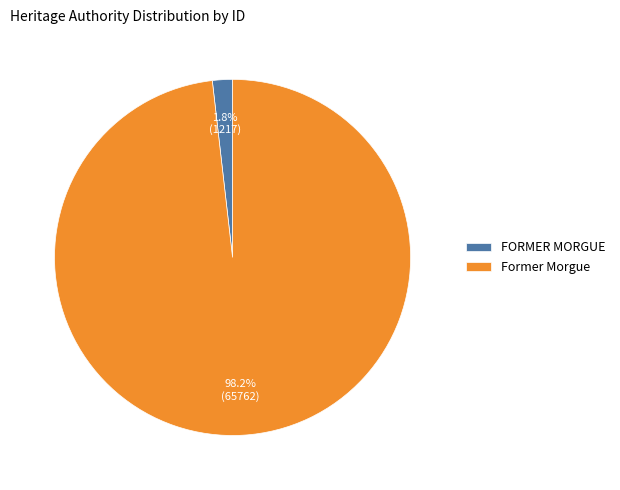

To the nearest percent, what percentage of the pie is FORMER MORGUE?

2%